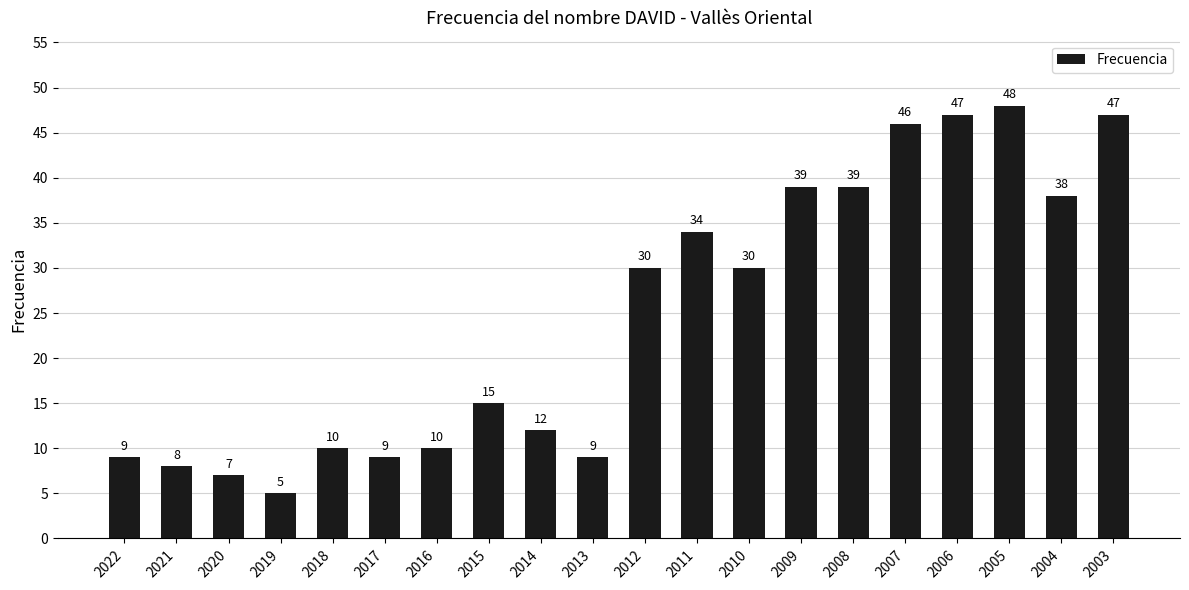

Reading left to right, transcribe all the data shown in this chart.

2022=9	2021=8	2020=7	2019=5	2018=10	2017=9	2016=10	2015=15	2014=12	2013=9	2012=30	2011=34	2010=30	2009=39	2008=39	2007=46	2006=47	2005=48	2004=38	2003=47